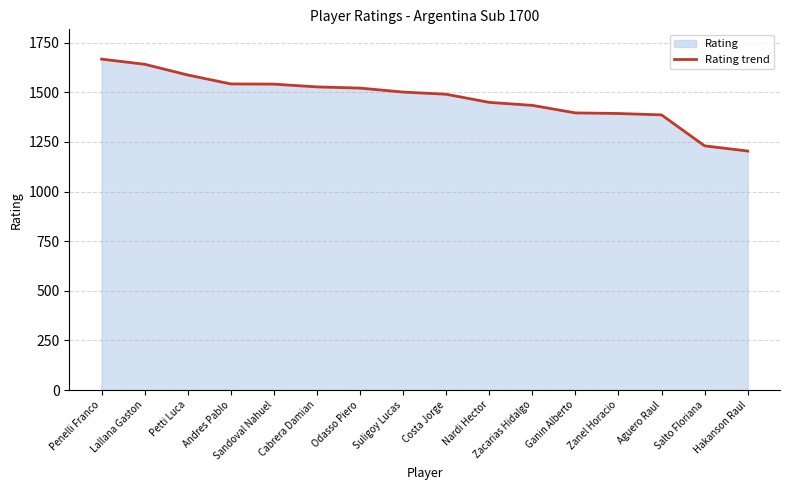

What is the maximum value shown in the chart?

1667